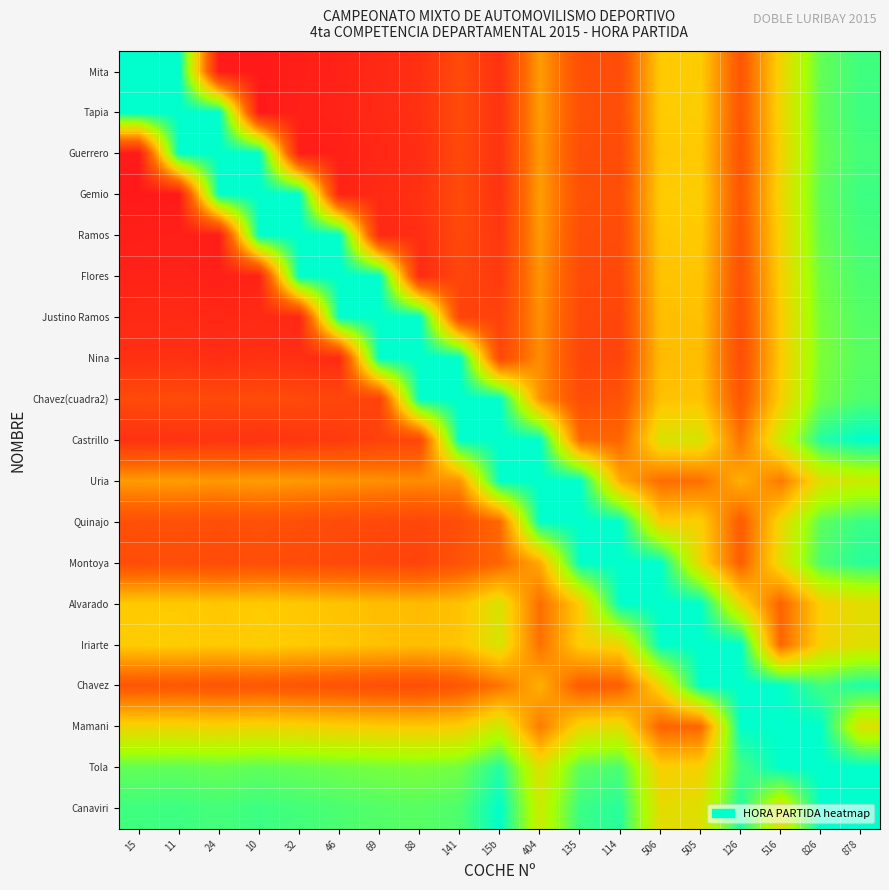

Read the Justino Ramos value at 826.

96.7